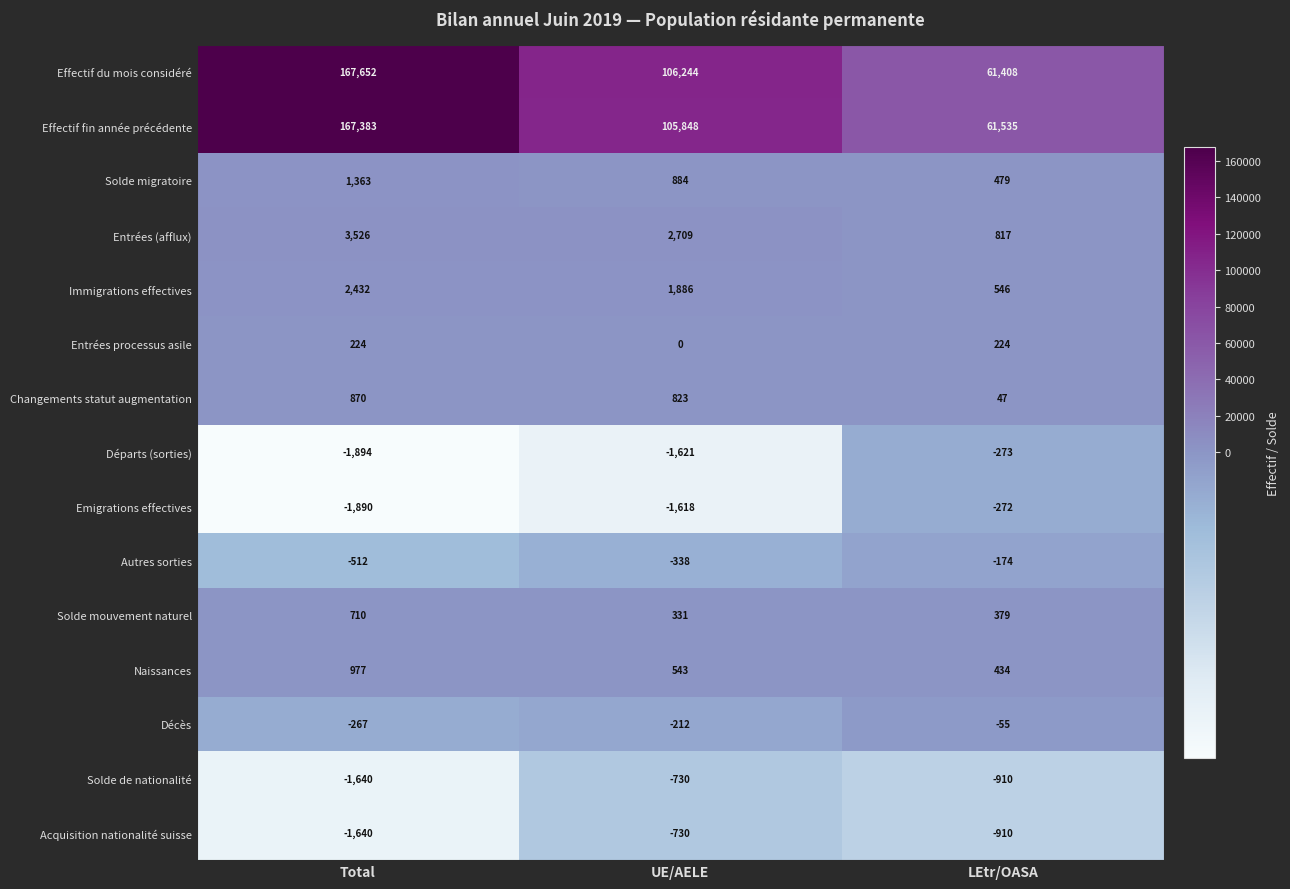

What is the total value across all series at UE/AELE?

214019